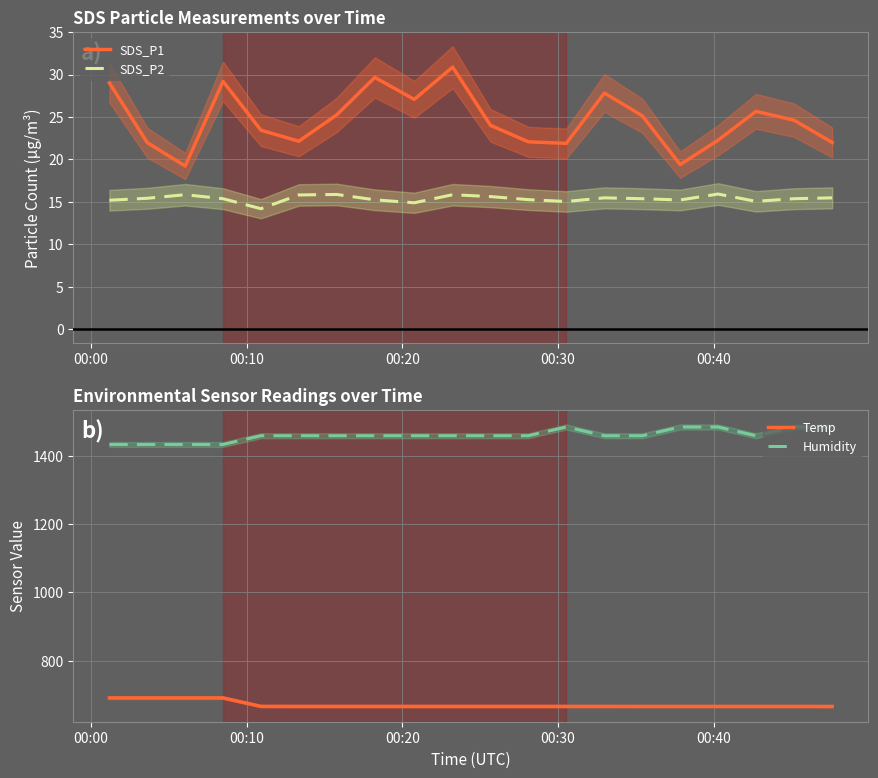

True or false: SDS_P2 and SDS_P1 cross at least once.

False